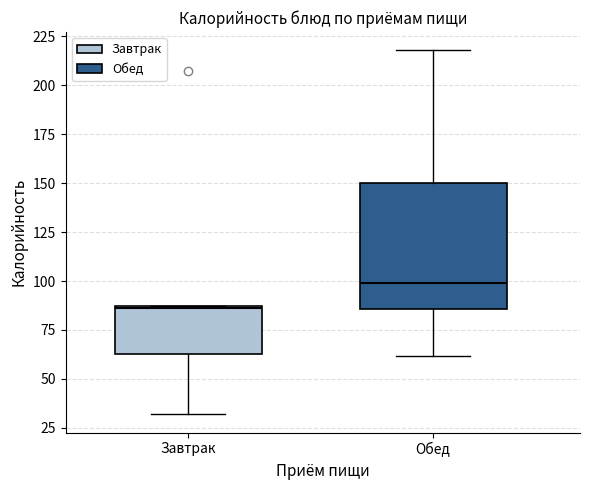

Which box's median line is the lowest?

Завтрак